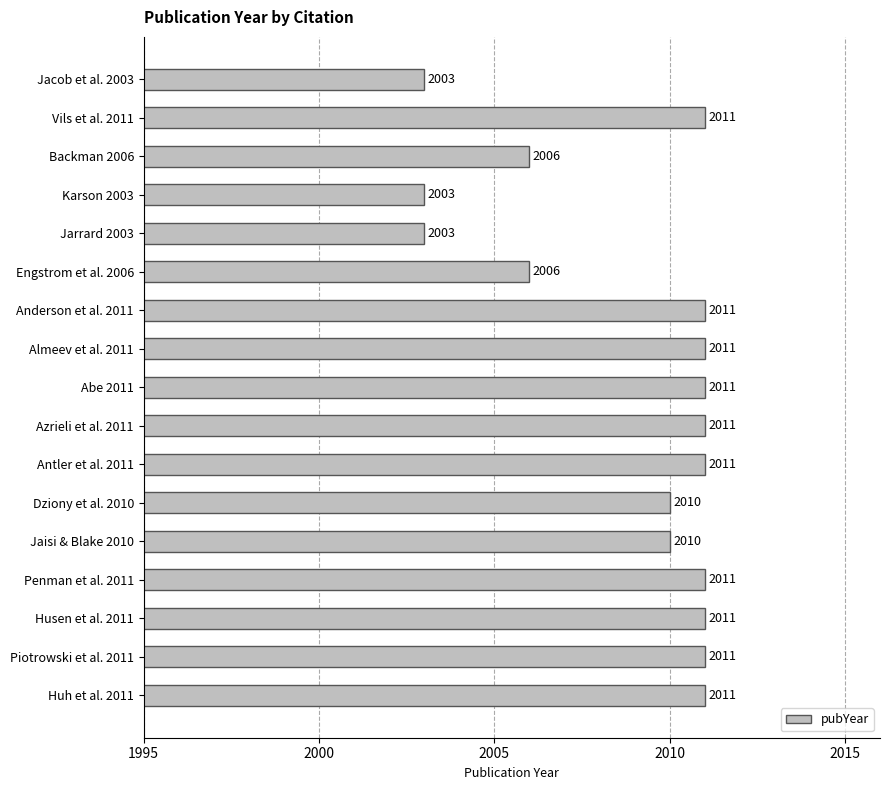

What is the sum of all values?

34151